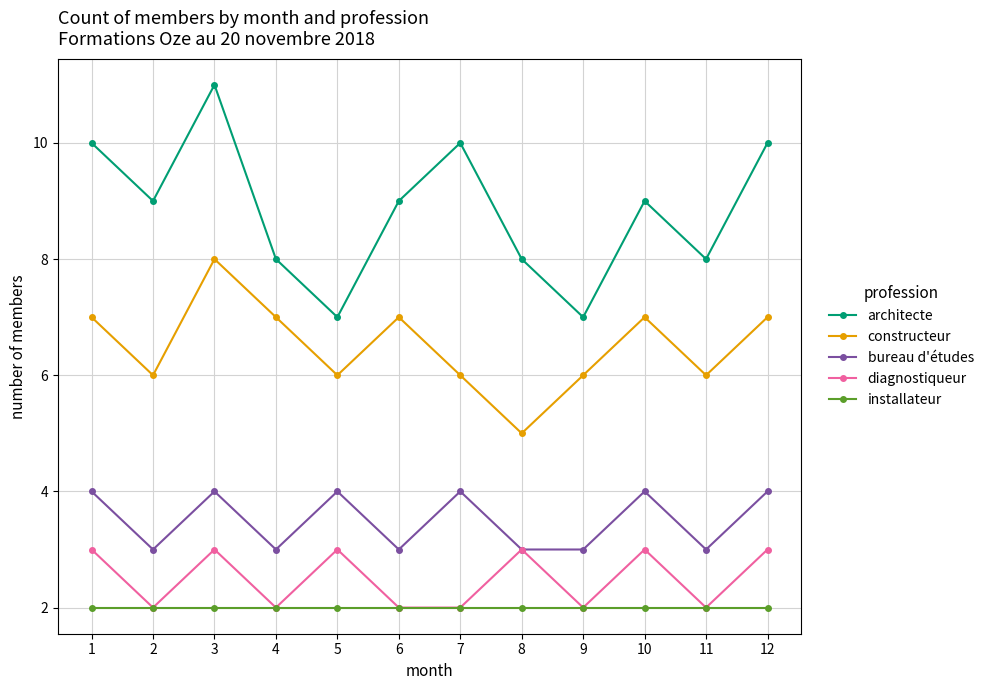

What is the greatest value displayed?

11